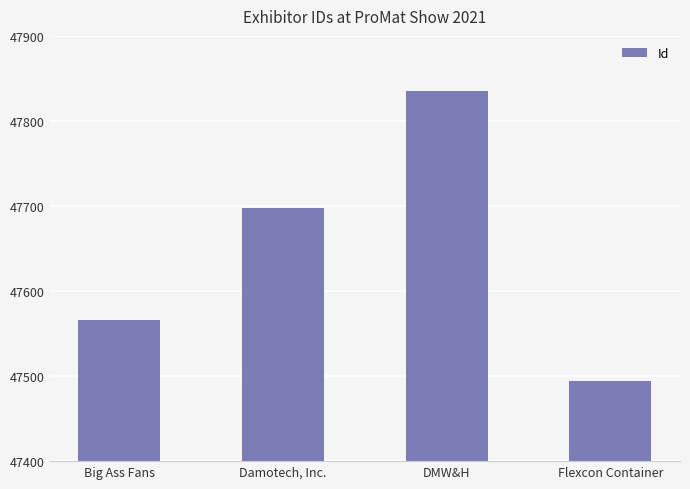

Read the value at Big Ass Fans, to the nearest 5.

47565